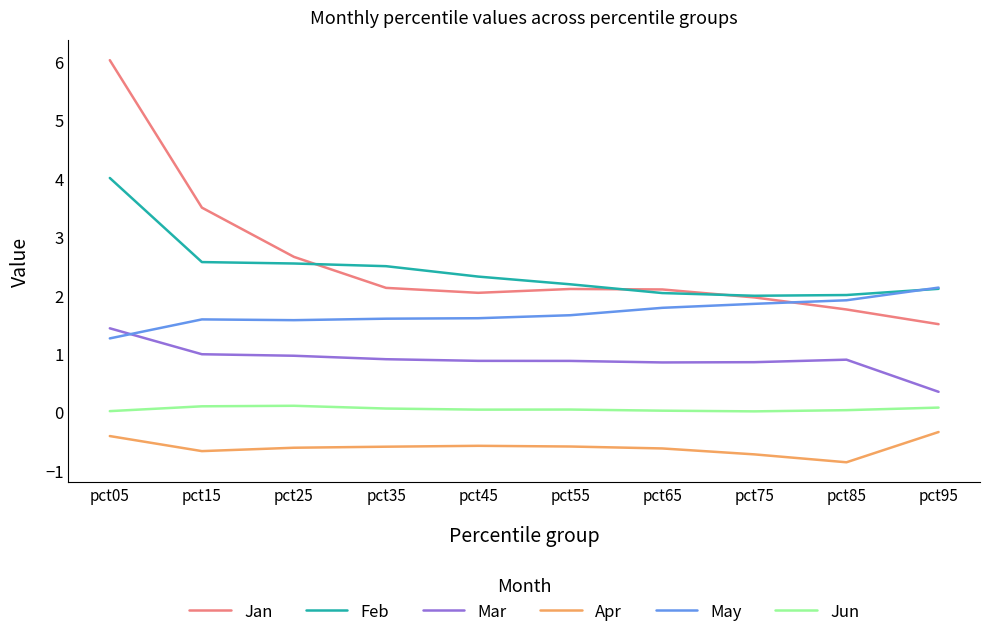

Is the value of Jun at pct75 greater than the value of Apr at pct65?

Yes